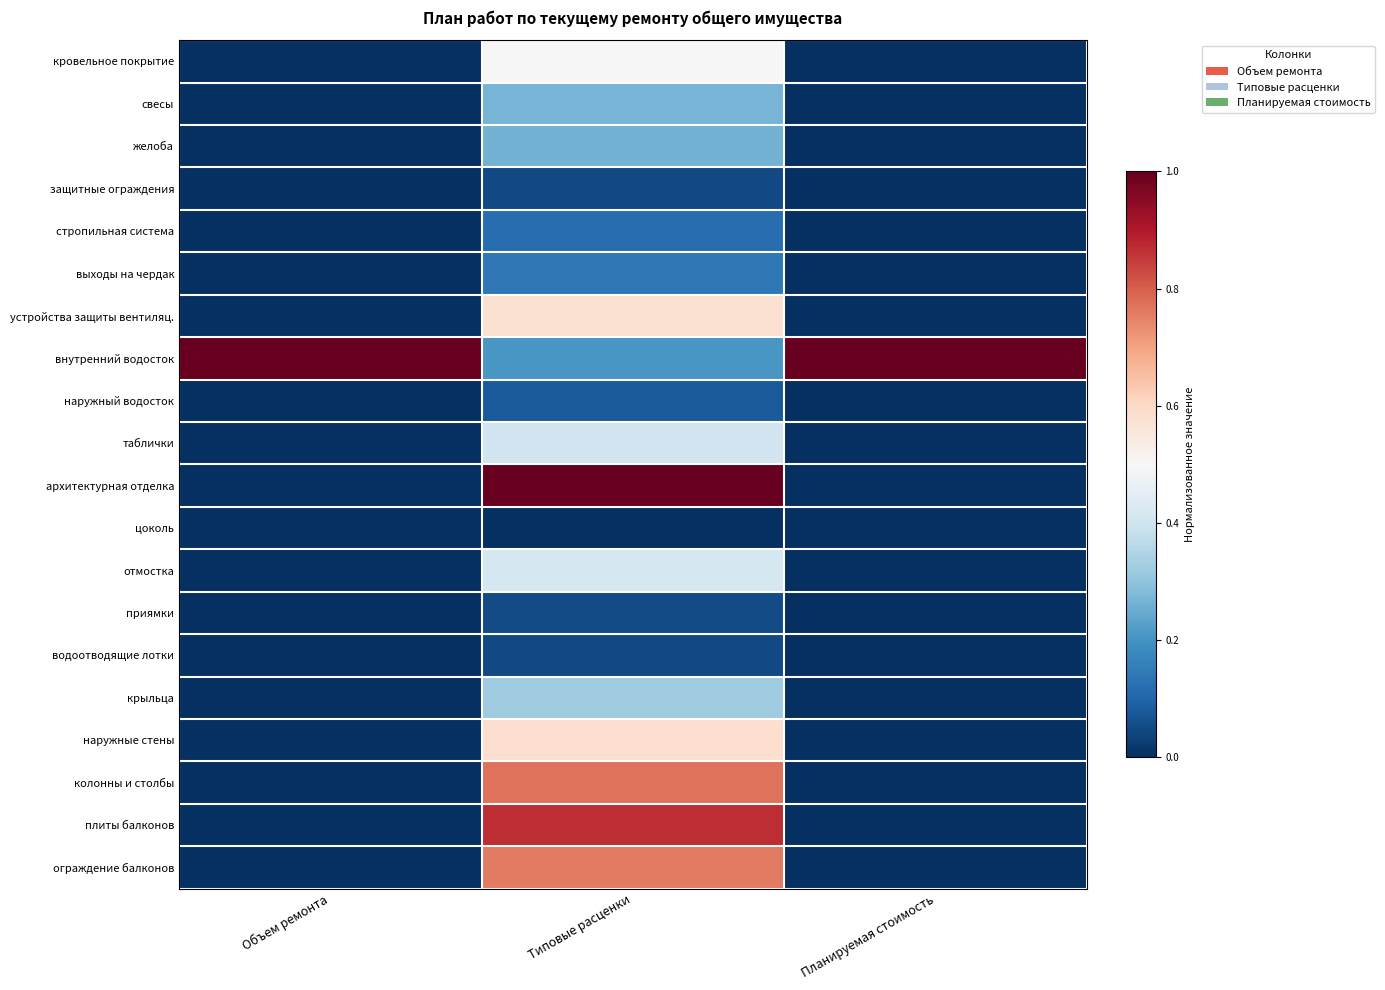

List the series in order of their peak value, highest first.

внутренний водосток, архитектурная отделка, плиты балконов, колонны и столбы, ограждение балконов, наружные стены, устройства защиты вентиляц., кровельное покрытие, отмостка, таблички, крыльца, свесы, желоба, выходы на чердак, стропильная система, наружный водосток, приямки, защитные ограждения, водоотводящие лотки, цоколь